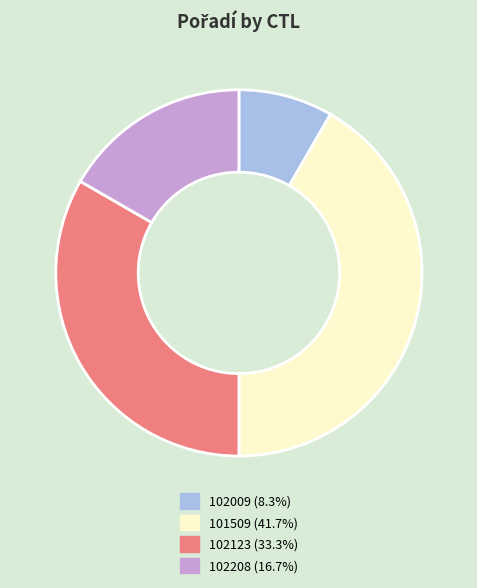

True or false: 102009 accounts for 22% of the total.

False